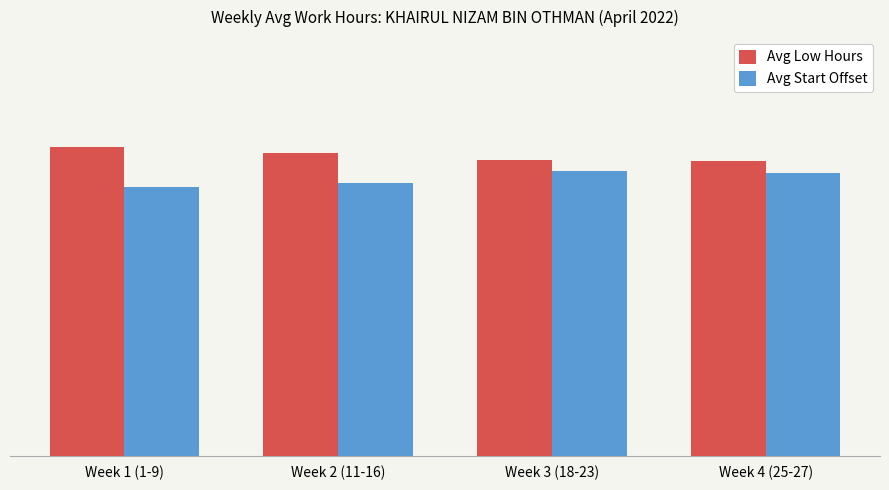

Are the bars grouped side by side (vs. stacked)?

Yes